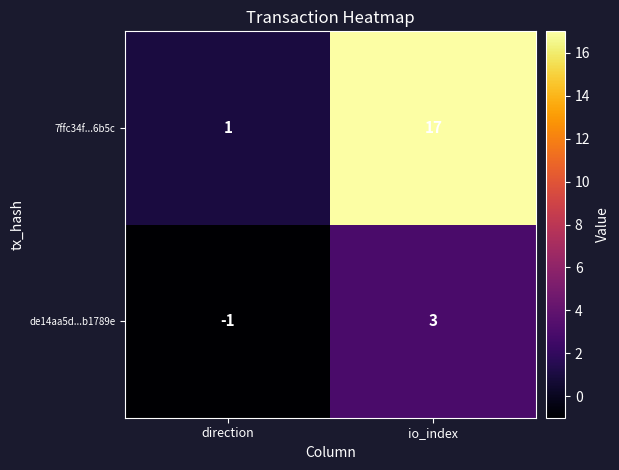

At which category does the chart reach its peak across all series?

io_index